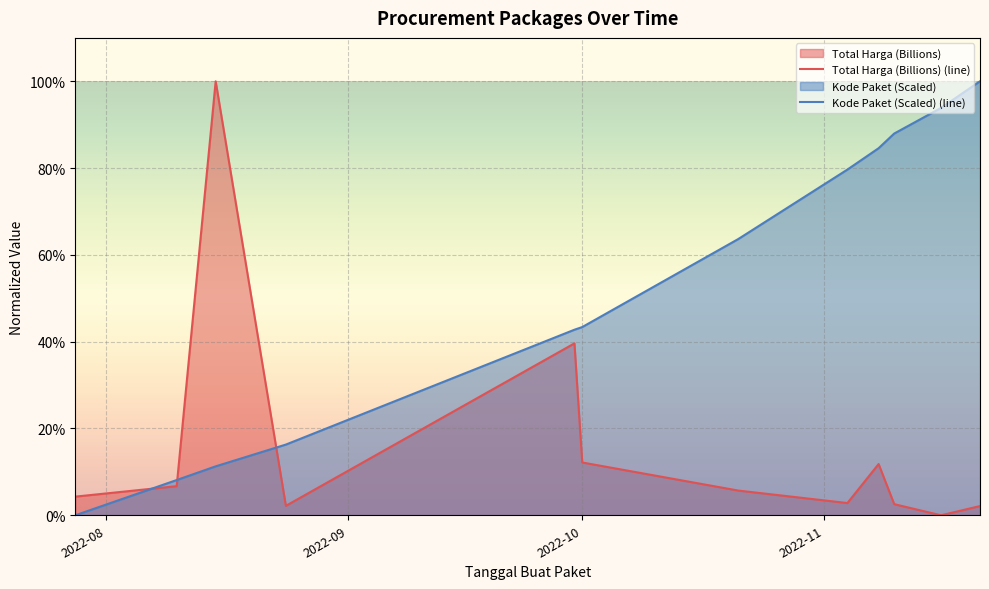

At which label is Kode Paket (Scaled) (line) closest to 0?

2022-08